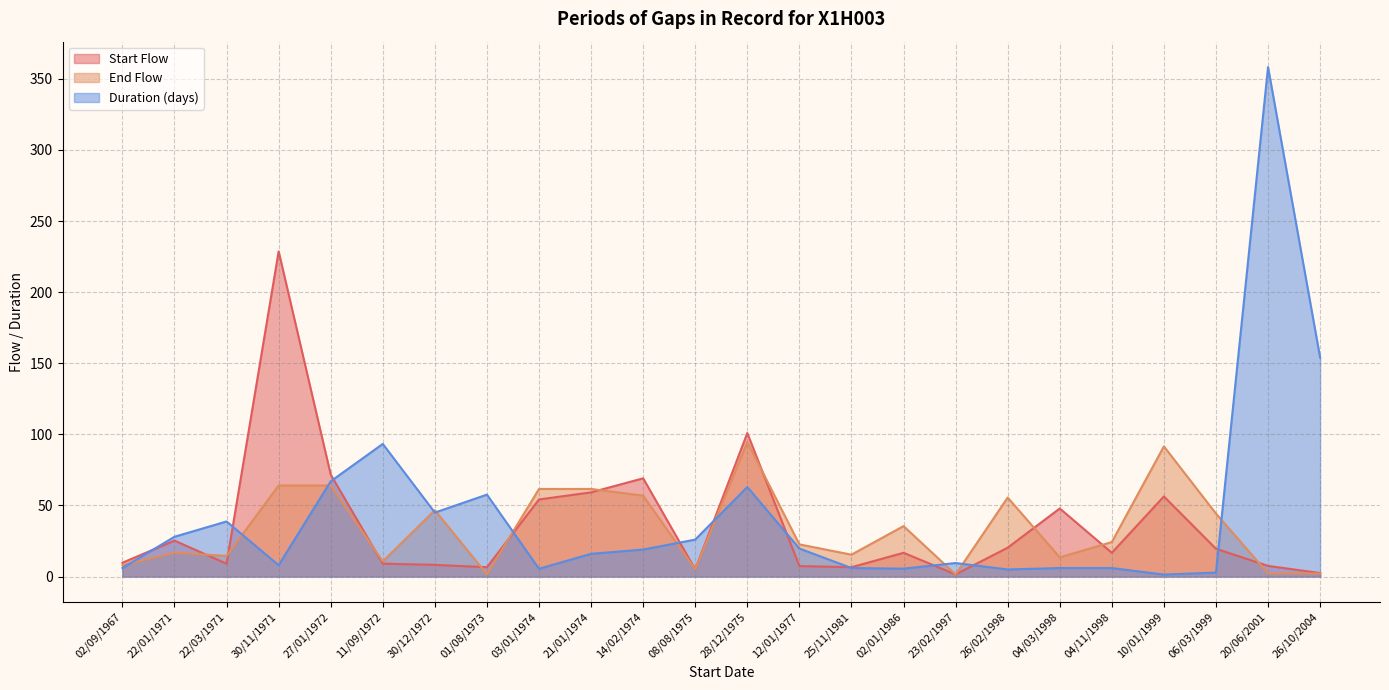

Reading left to right, what are all the values shown in this chart?

Start Flow: 9.7	25.3	9.0	228.7	71.7	9.1	8.2	6.6	54.2	59.2	69.1	5.0	100.9	7.4	6.6	16.7	1.5	20.3	47.9	16.7	56.3	19.5	7.5	2.4
End Flow: 8.0	16.8	14.5	64.0	64.0	10.7	46.7	1.6	61.6	61.6	56.9	5.0	94.6	22.6	15.4	35.5	1.5	55.5	13.5	24.3	91.5	44.3	2.2	2.1
Duration (days): 6.0	28.0	38.7	8.0	67.0	93.3	45.0	57.6	5.5	16.0	19.0	26.0	63.0	19.7	6.0	5.5	9.5	5.0	6.0	6.0	1.4	2.8	358.2	154.0